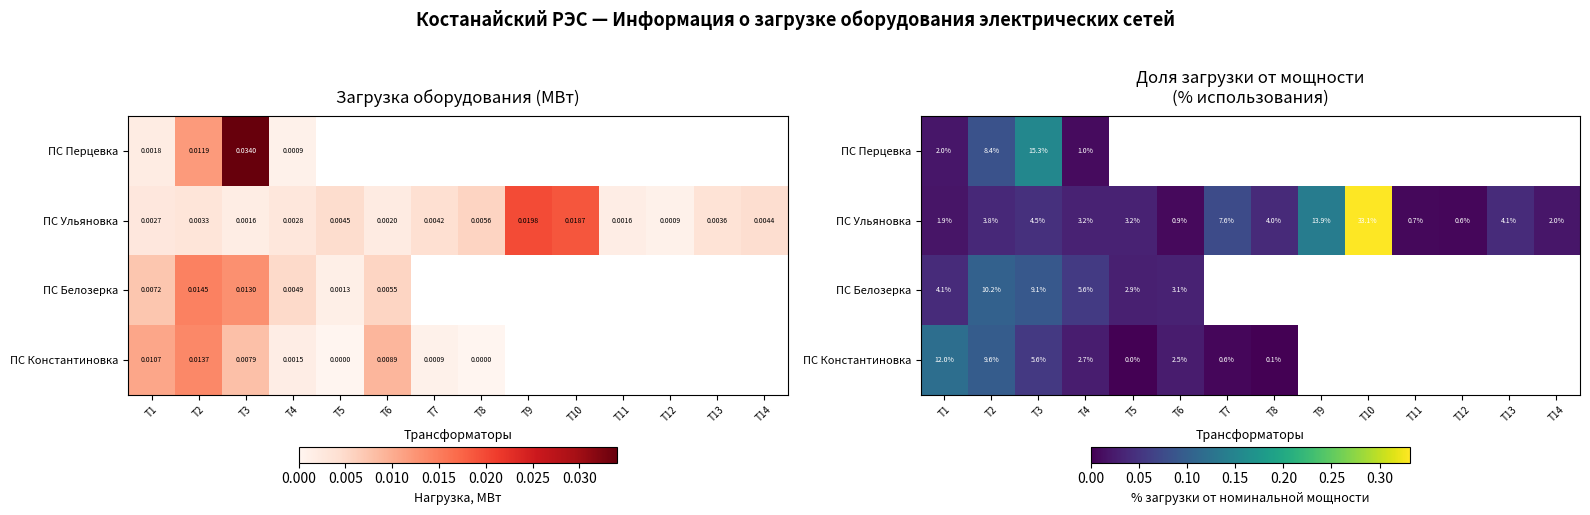

At which category is the sum across all series the highest?

T3